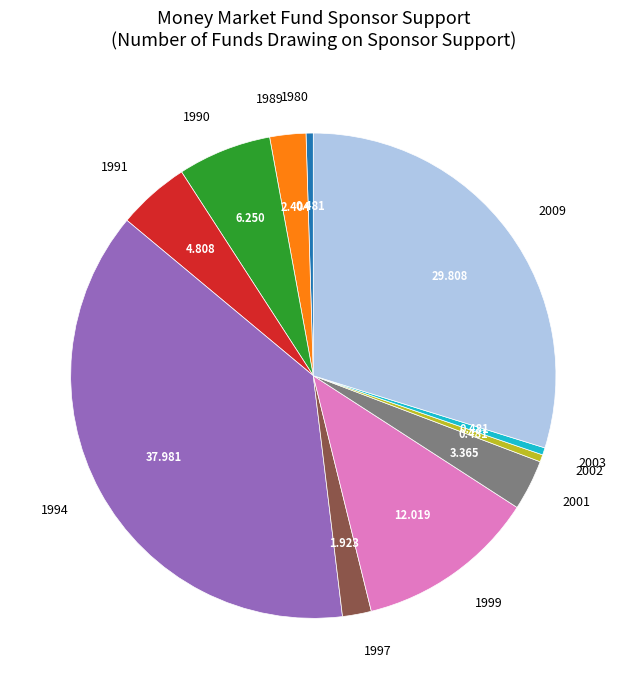

How many slices are in this pie chart?

11